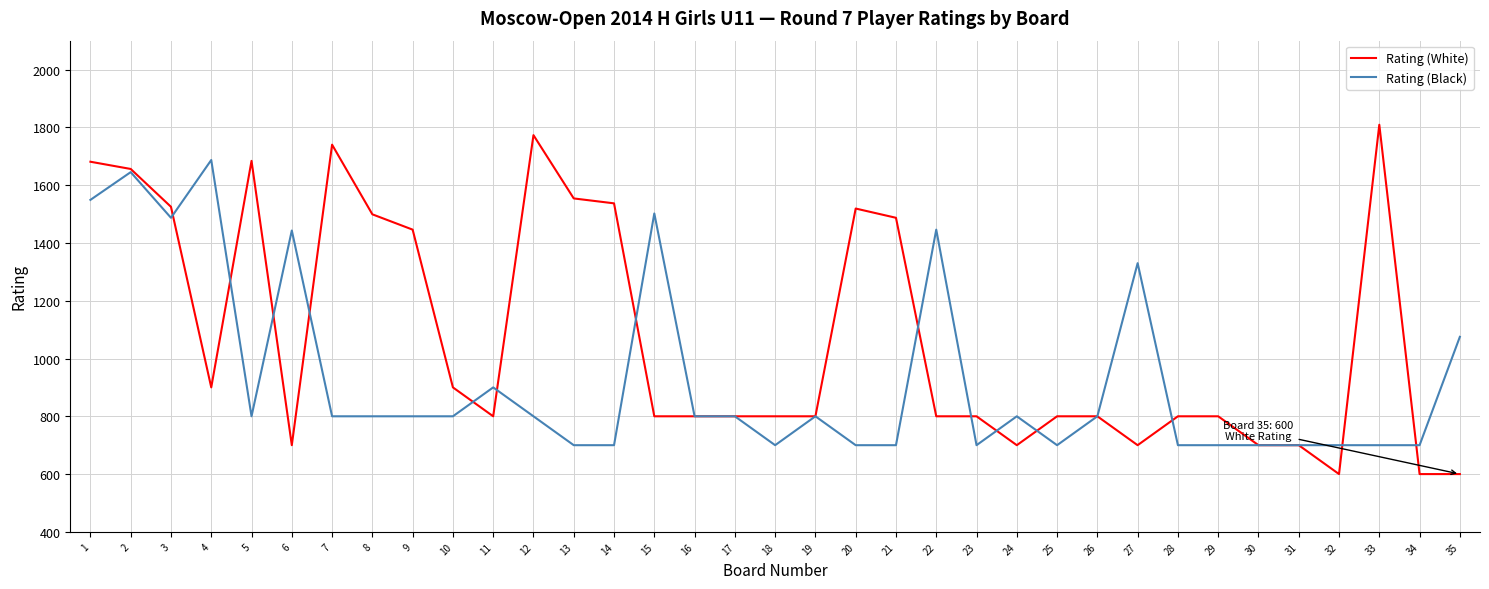

What is the minimum value shown in the chart?

600